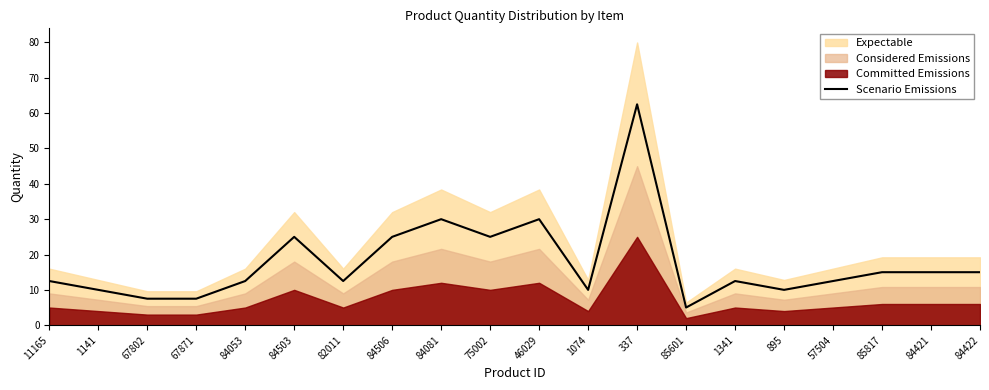

What is the label of the 3rd point from the left?

67802